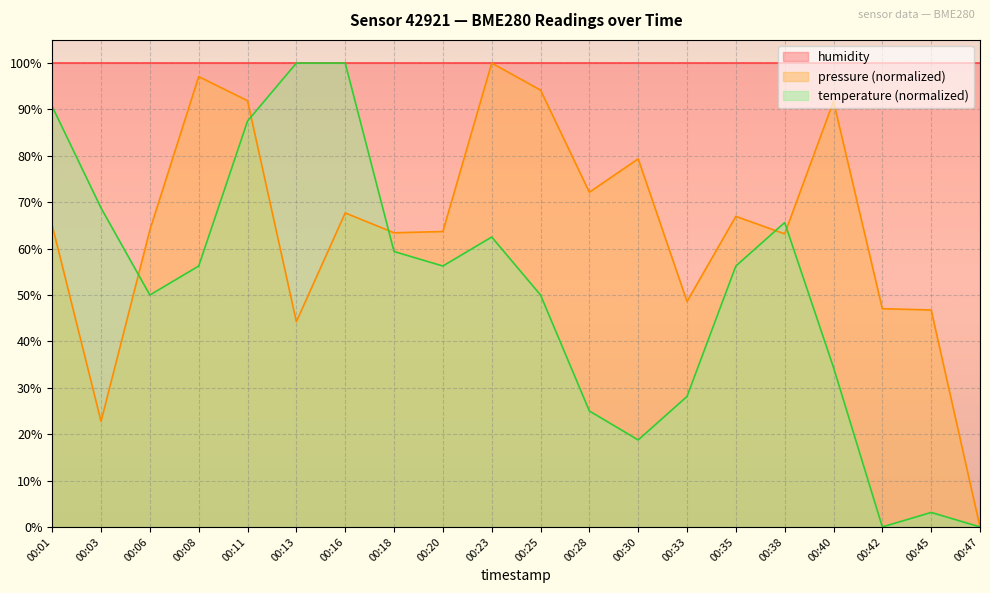

Rank the categories by pressure value from lowest to highest.

00:47, 00:03, 00:13, 00:45, 00:42, 00:33, 00:38, 00:18, 00:20, 00:06, 00:01, 00:35, 00:16, 00:28, 00:30, 00:40, 00:11, 00:25, 00:08, 00:23